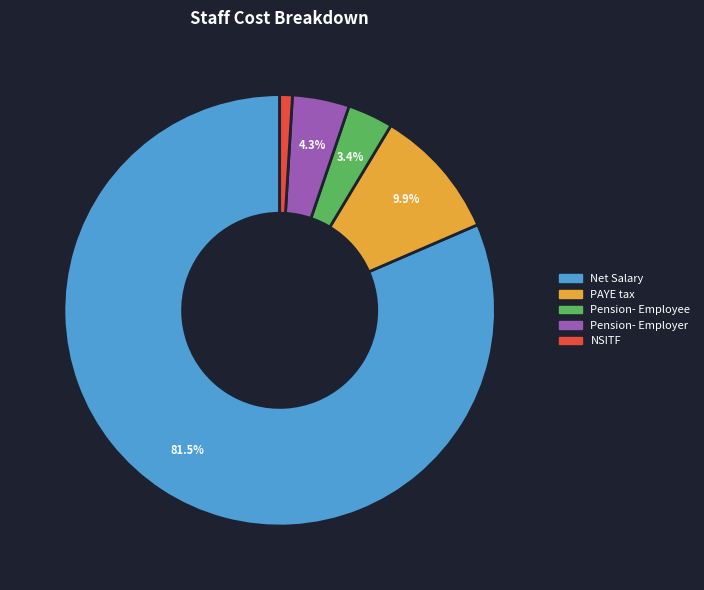

Combined, do Pension- Employee and PAYE tax account for over 50%?

No